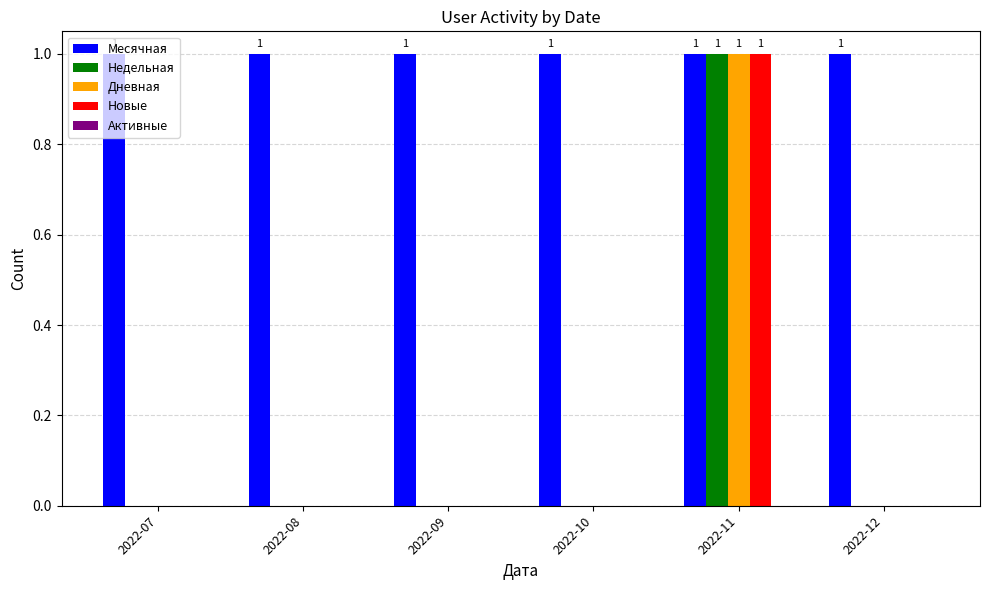

Is it true that Недельная equals 0 at 2022-08?

True